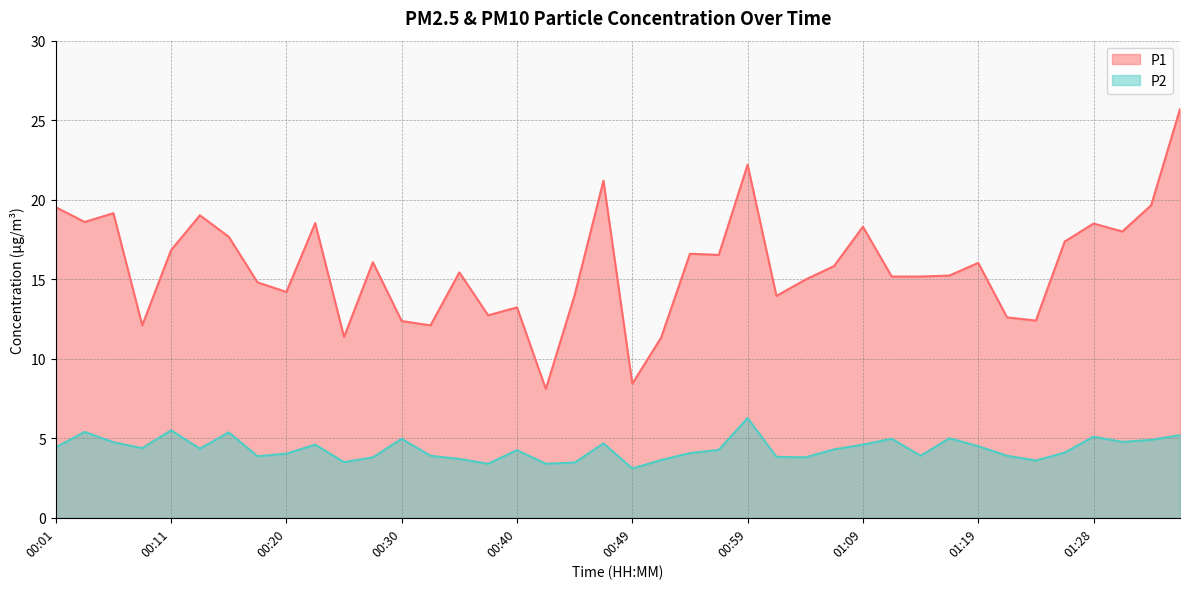

How many values in the P1 series exceed 15?

24